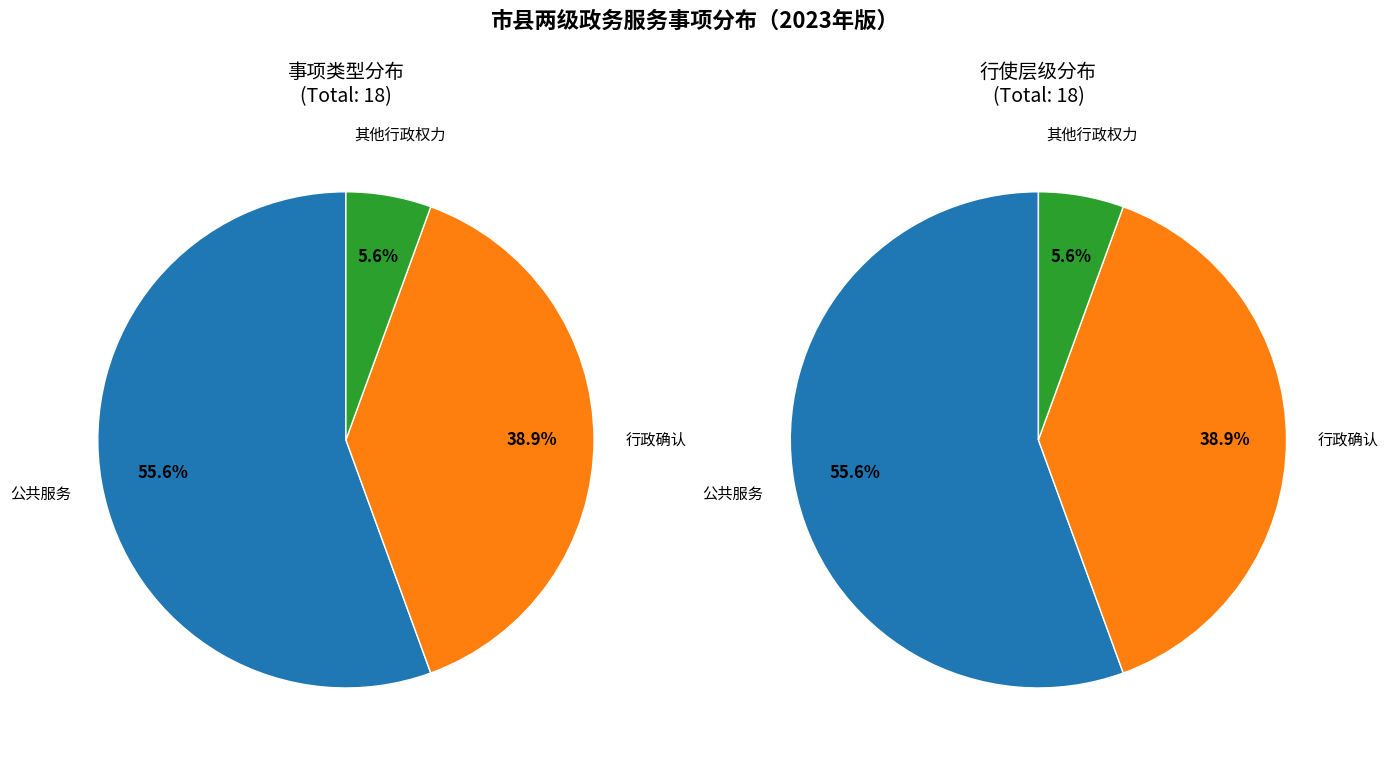

What is the largest slice in the pie chart?

公共服务